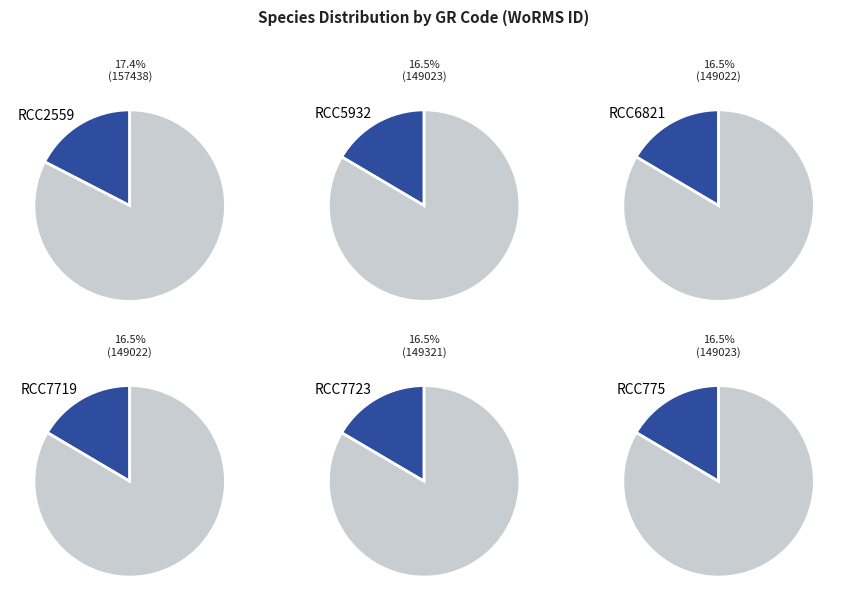

What is the ratio of the value at RCC7719 to the value at RCC6821?

1.0